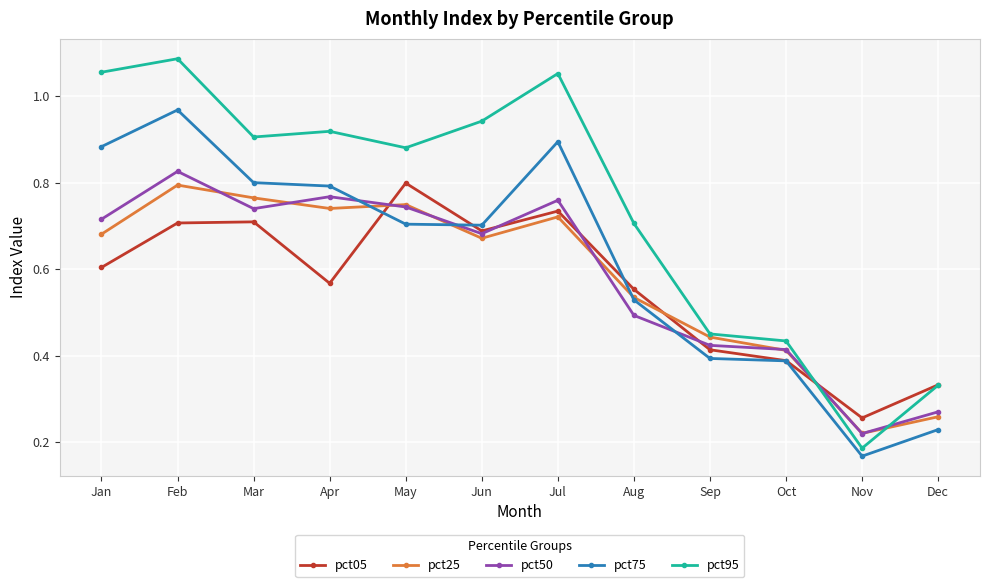

Which series changed the most between Mar and Nov?

pct95